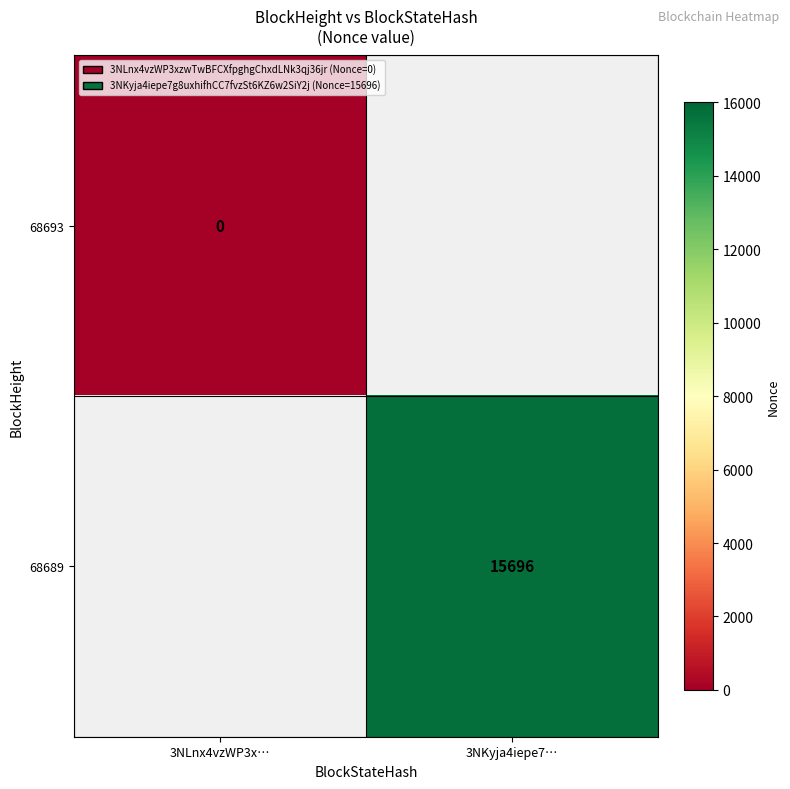

At which category does the chart reach its minimum across all series?

3NLnx4vzWP3x…